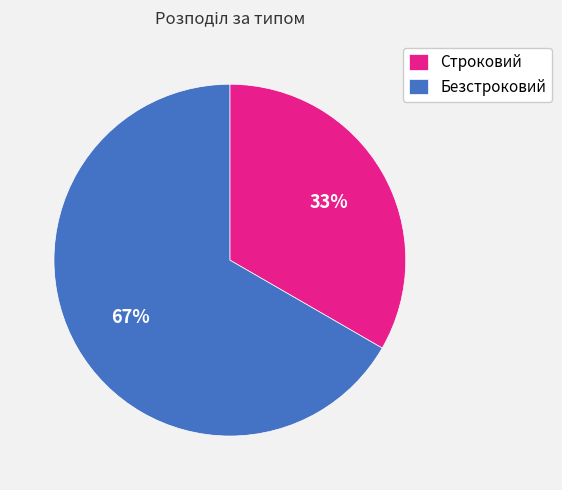

To the nearest percent, what percentage of the pie is Строковий?

33%